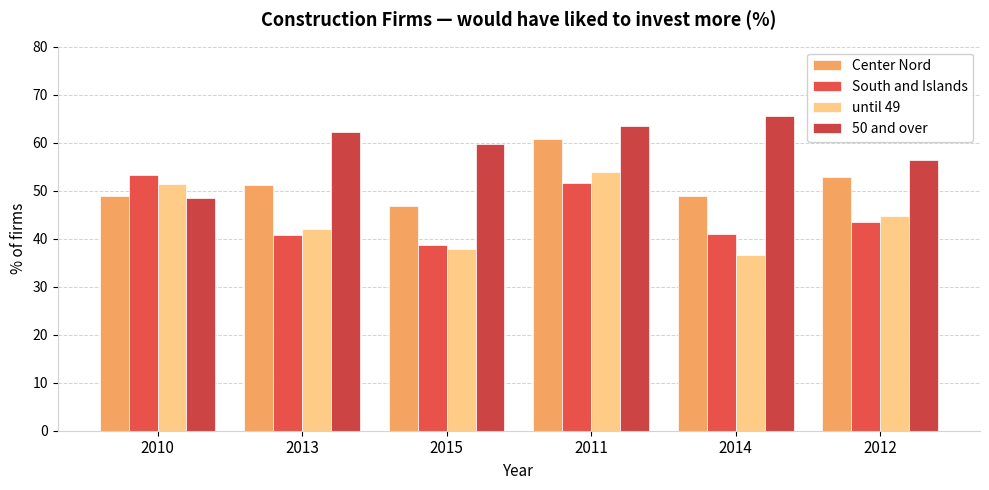

Is it true that 50 and over equals 59.7 at 2015?

True